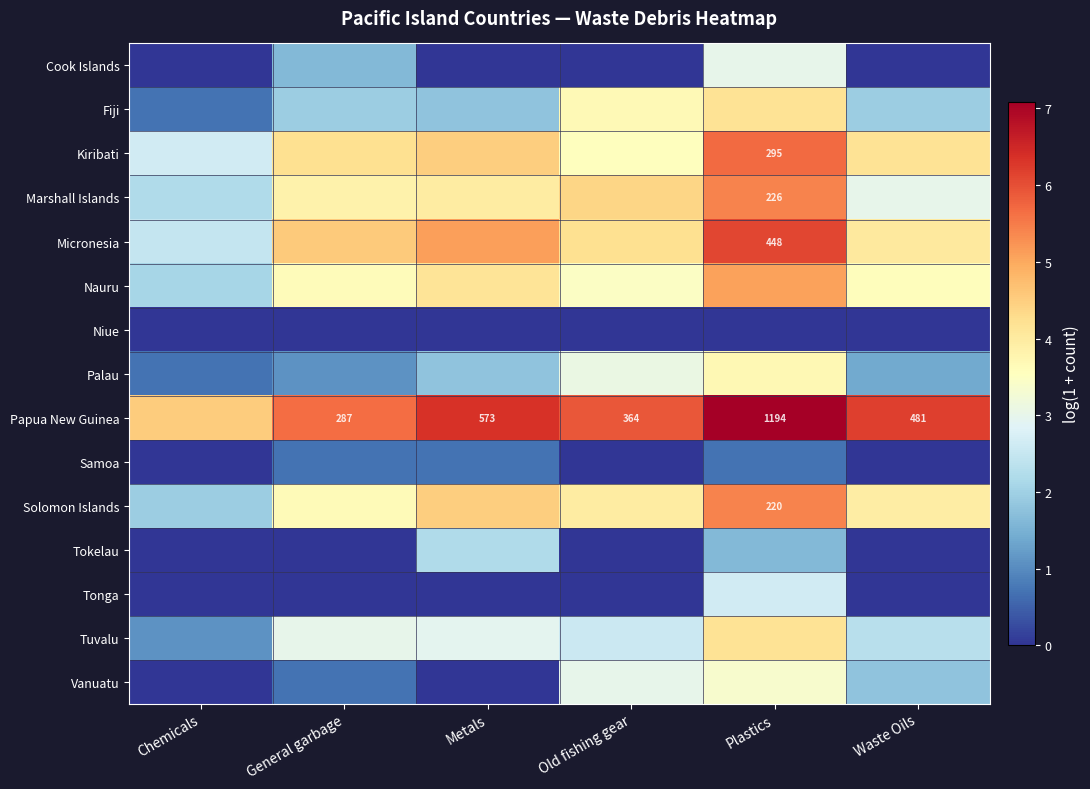

At Old fishing gear, list the series in order from largest to smallest.

Papua New Guinea, Marshall Islands, Micronesia, Solomon Islands, Fiji, Kiribati, Nauru, Palau, Vanuatu, Tuvalu, Cook Islands, Niue, Samoa, Tokelau, Tonga